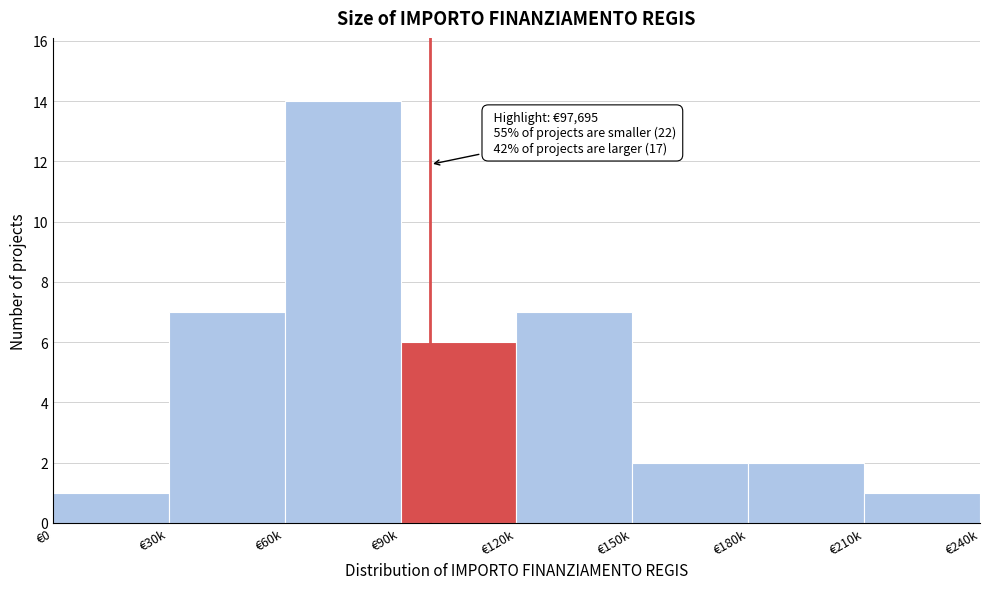

Reading left to right, what are all the values shown in this chart?

1	7	14	6	7	2	2	1